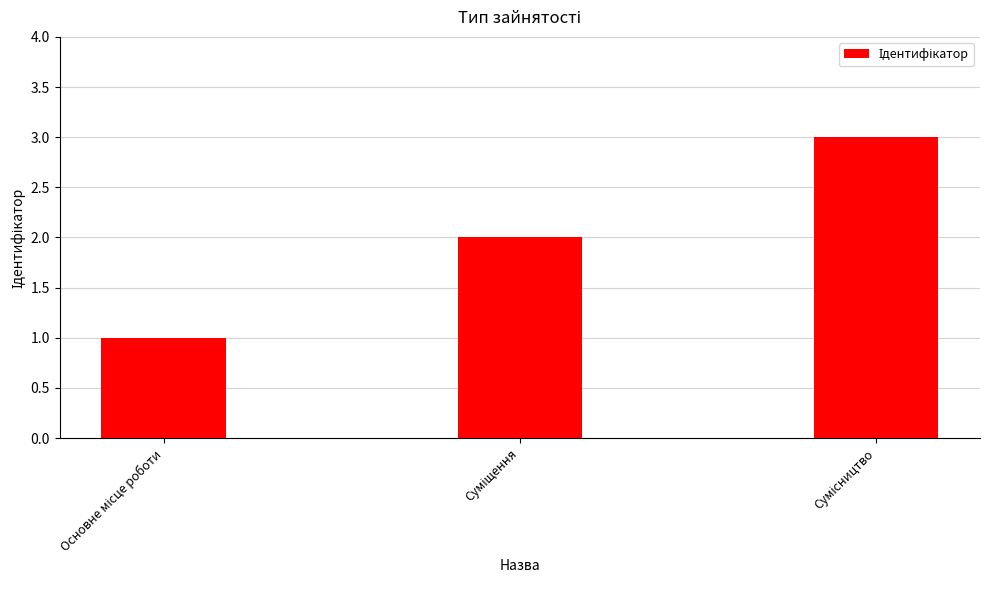

What is the maximum value shown in the chart?

3